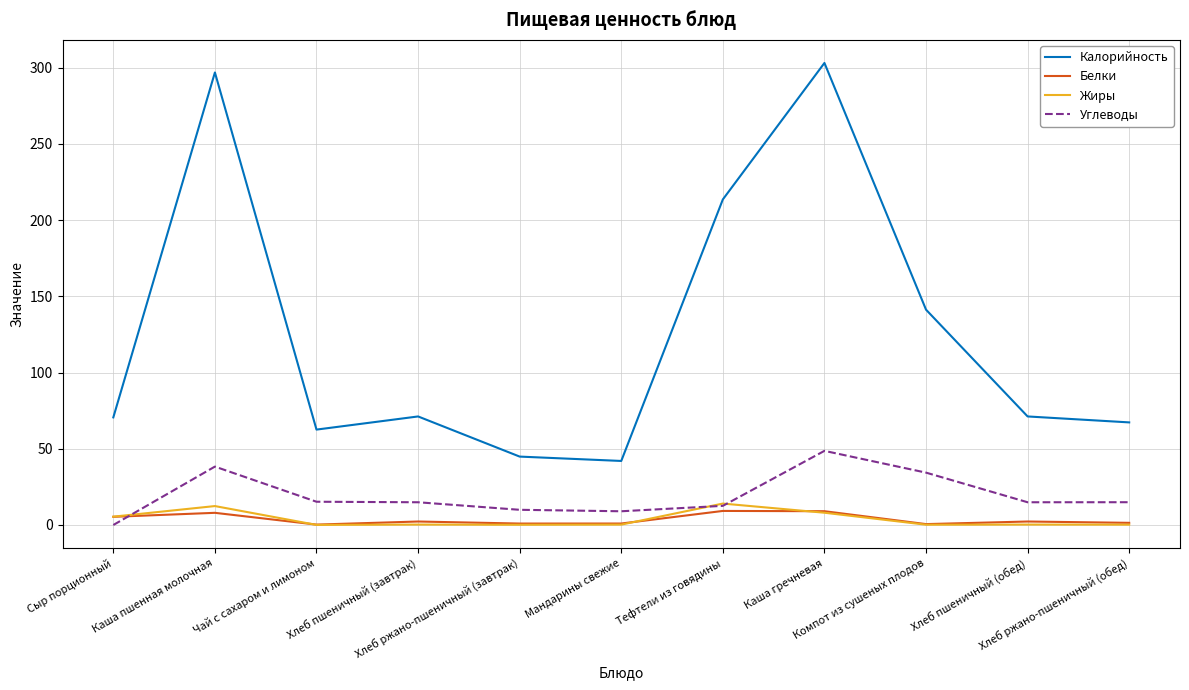

What position from the left is Мандарины свежие?

6